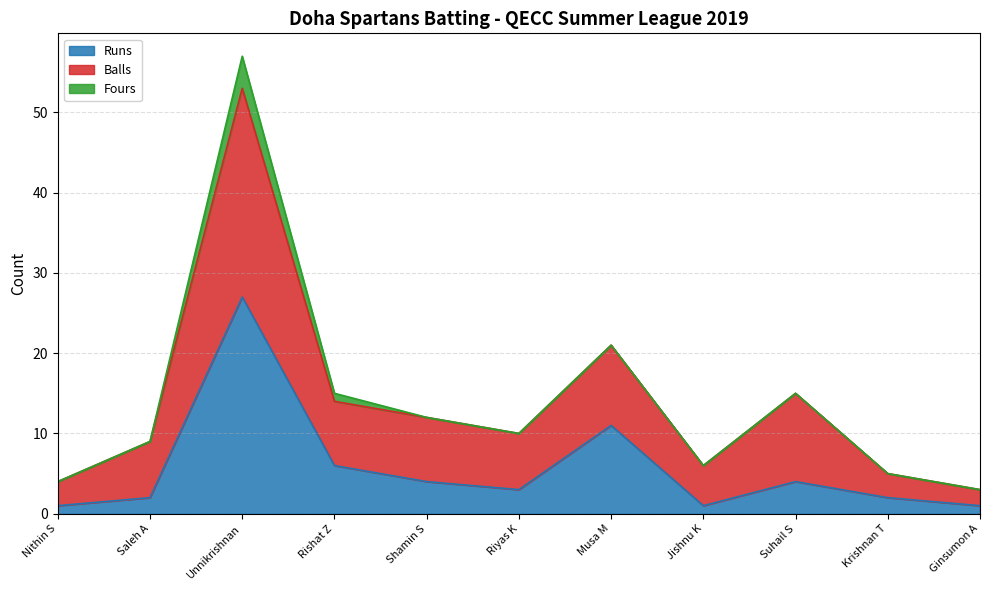

True or false: Runs has more than 1 interior local peaks.

True